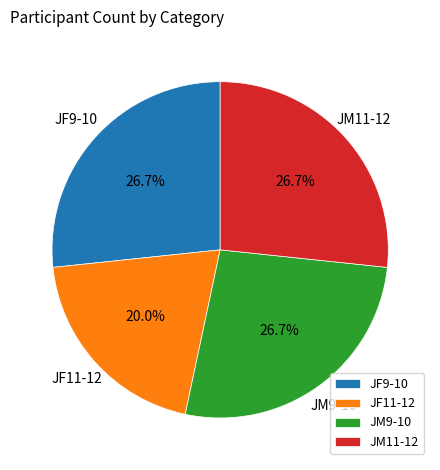

What percentage is the JF11-12 slice, to the nearest percent?

20%